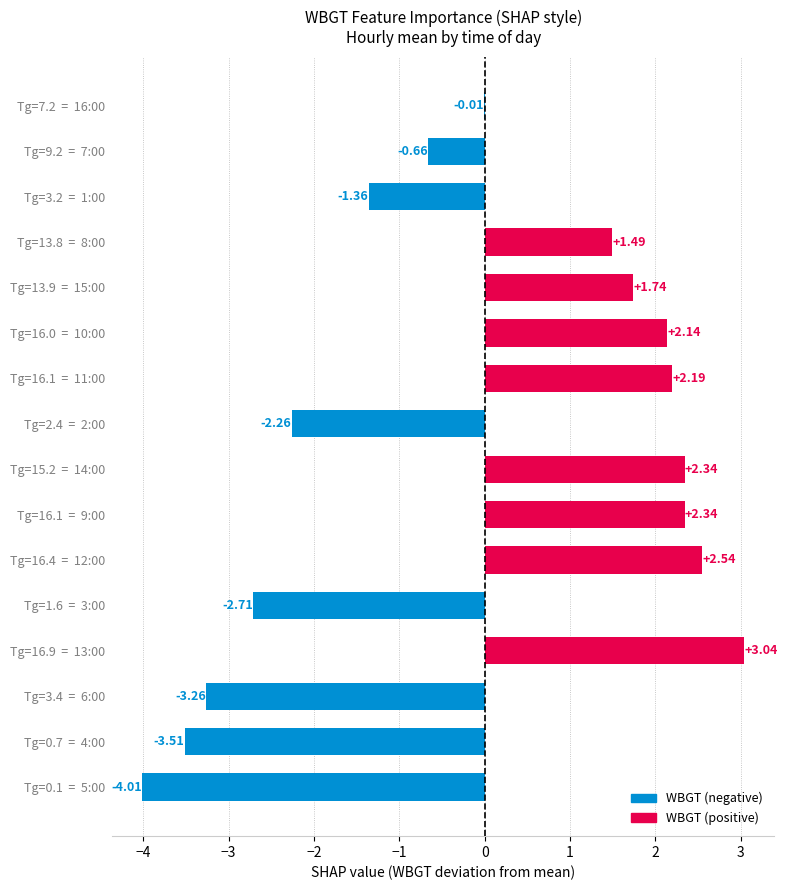

Approximately how many times larger is the value at Tg=15.2  =  14:00 compared to Tg=16.0  =  10:00?

1.1